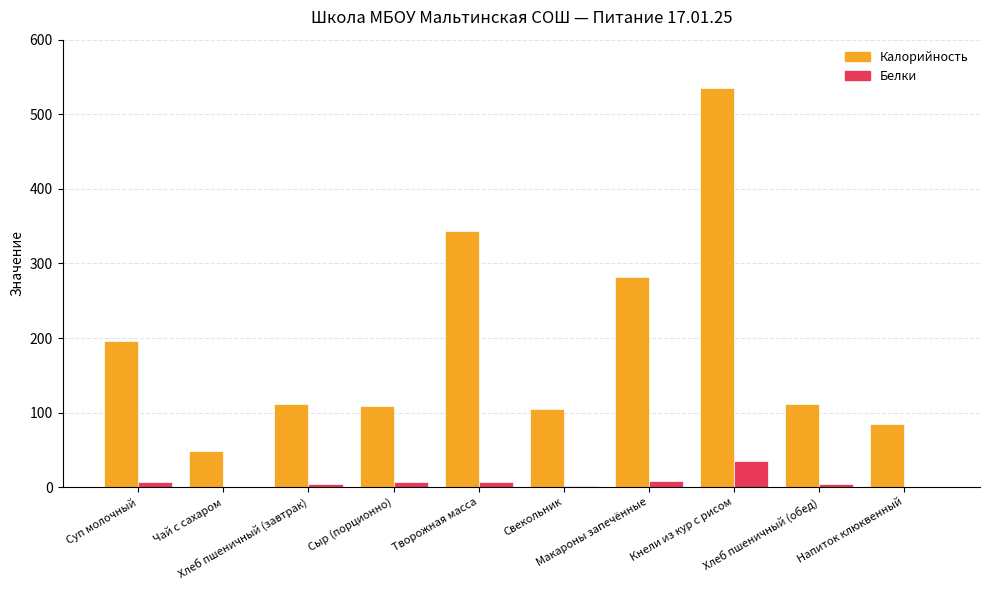

The value of Калорийность at Чай с сахаром is 67. True or false?

False